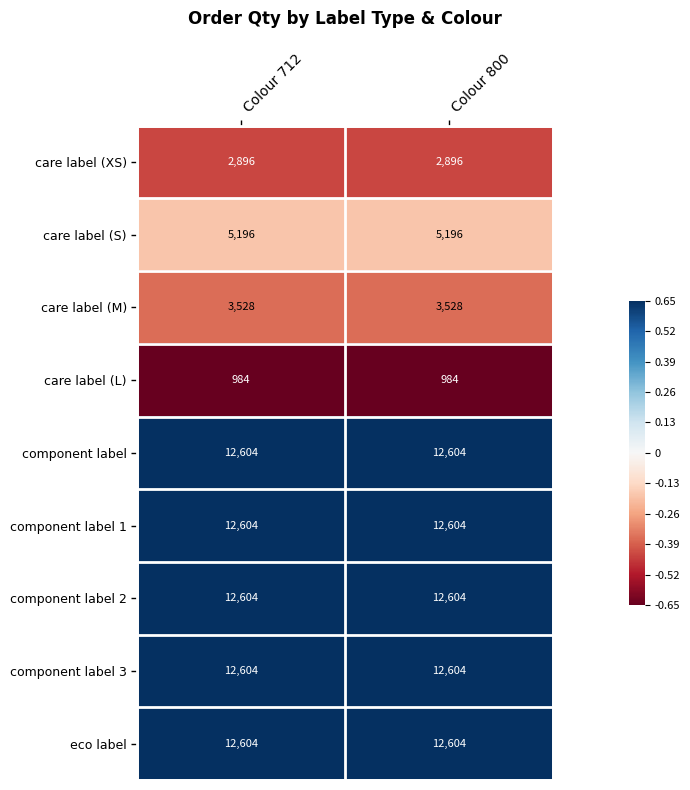

Reading left to right, transcribe all the data shown in this chart.

care label (XS): 2896	2896
care label (S): 5196	5196
care label (M): 3528	3528
care label (L): 984	984
component label: 12604	12604
component label 1: 12604	12604
component label 2: 12604	12604
component label 3: 12604	12604
eco label: 12604	12604